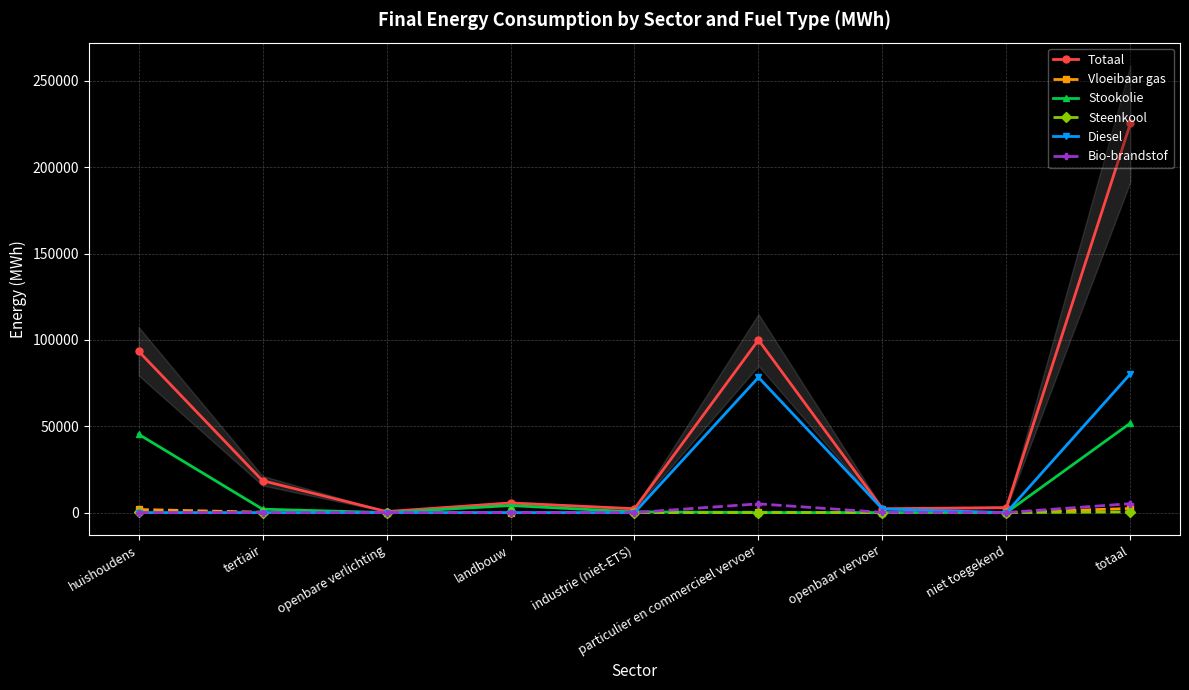

True or false: Steenkool and Stookolie cross at least once.

False